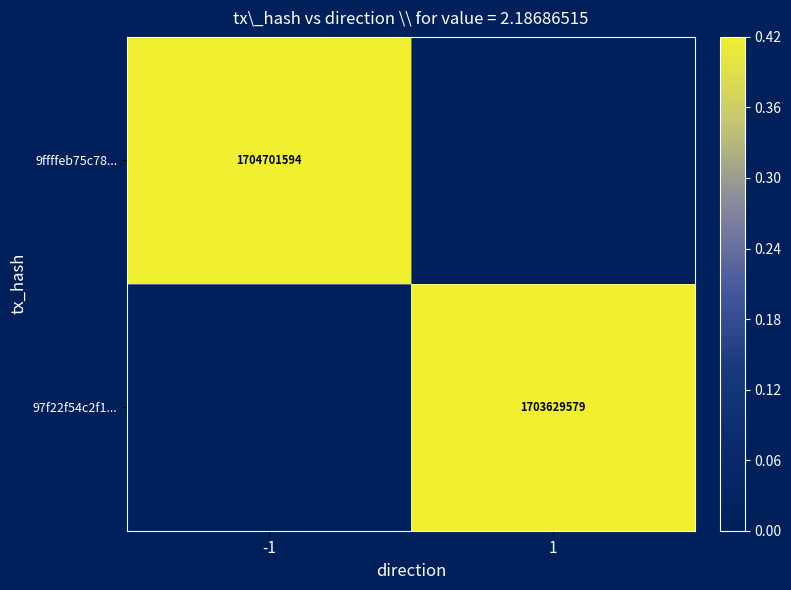

True or false: 9ffffeb75c78... has a value of 2385784308 at -1.

False